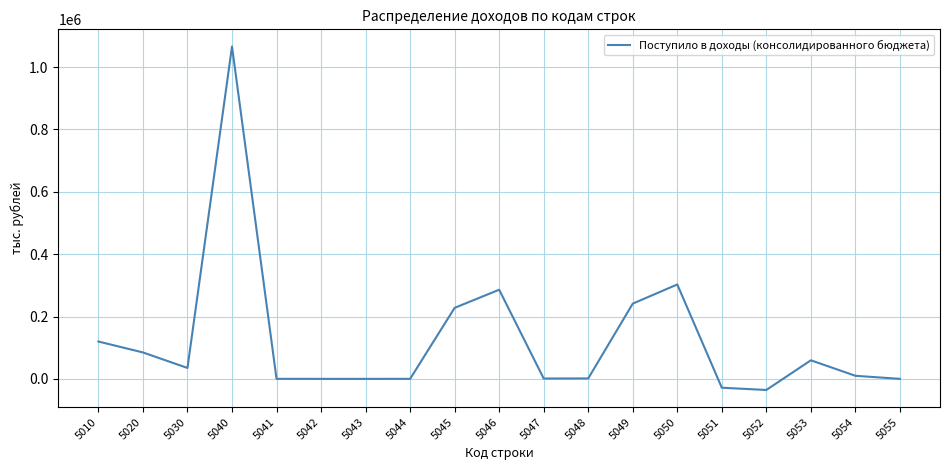

How many lines are shown in the chart?

1